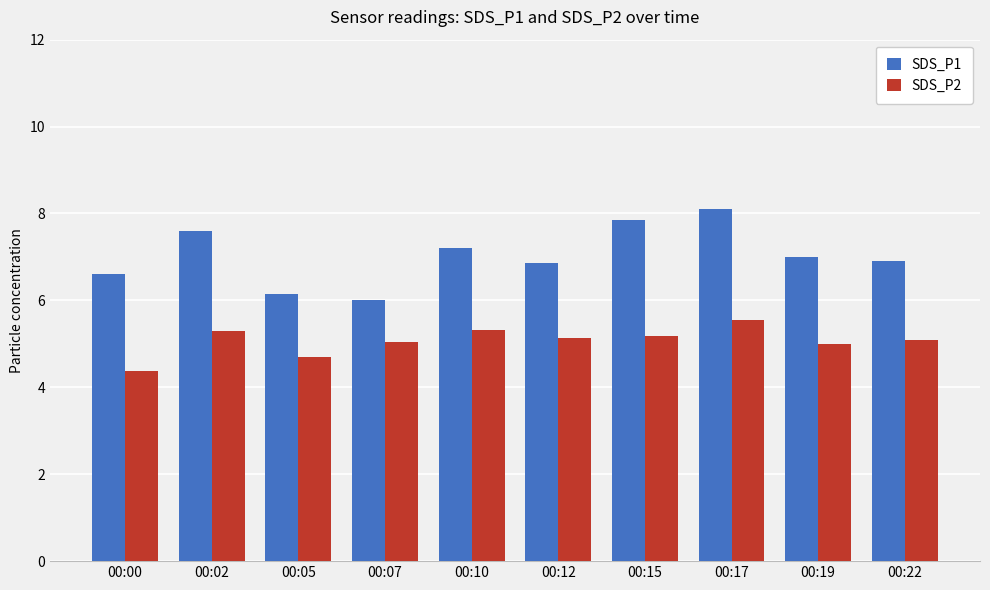

At which category is the sum across all series the highest?

00:17